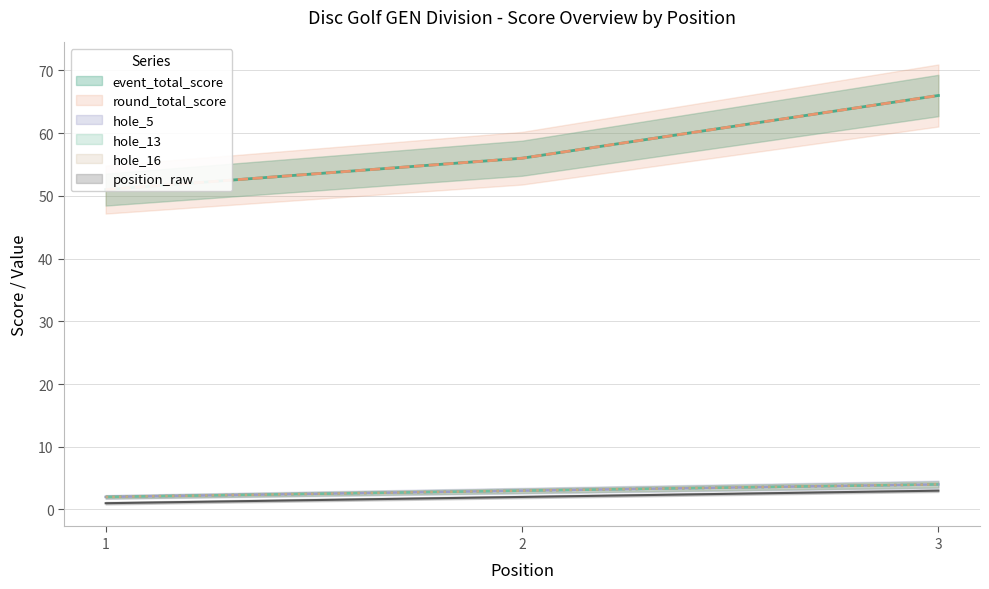

Between 2 and 3, which series saw the biggest shift?

event_total_score